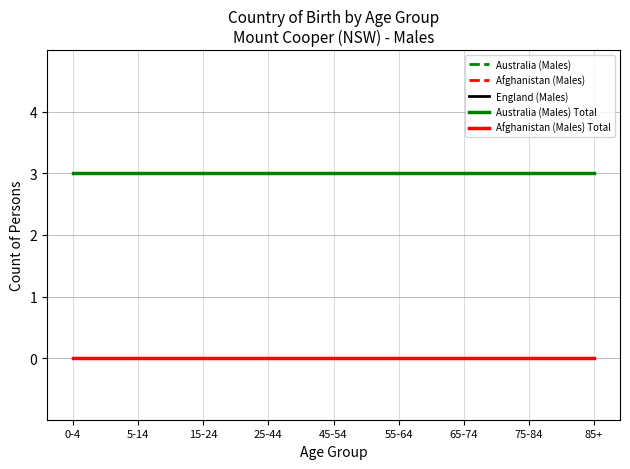

The Australia (Males) Total series shows 3 at 45-54. True or false?

True